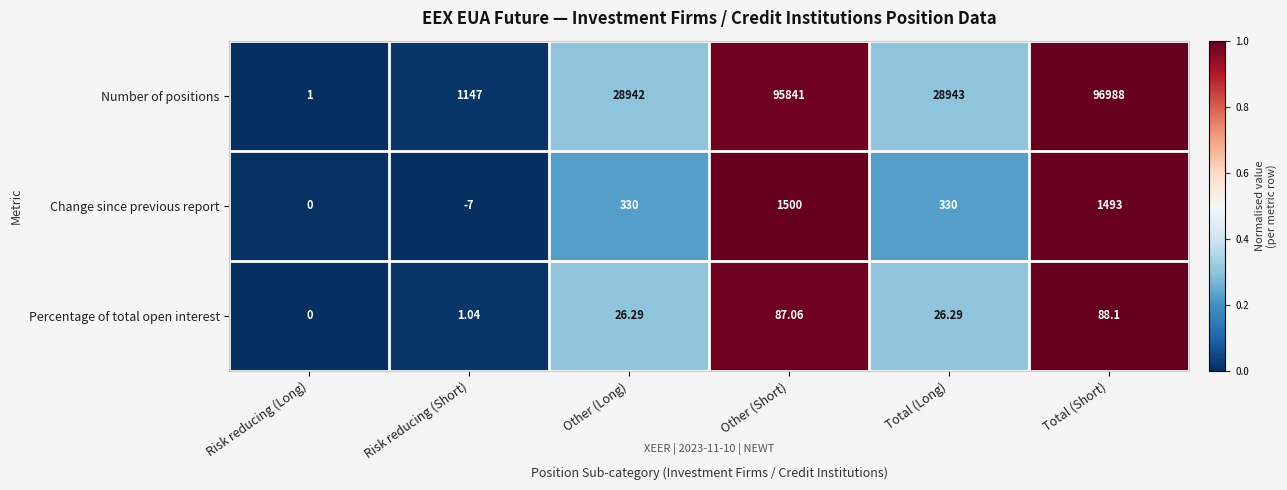

At which label does Percentage of total open interest first exceed 26?

Other (Long)